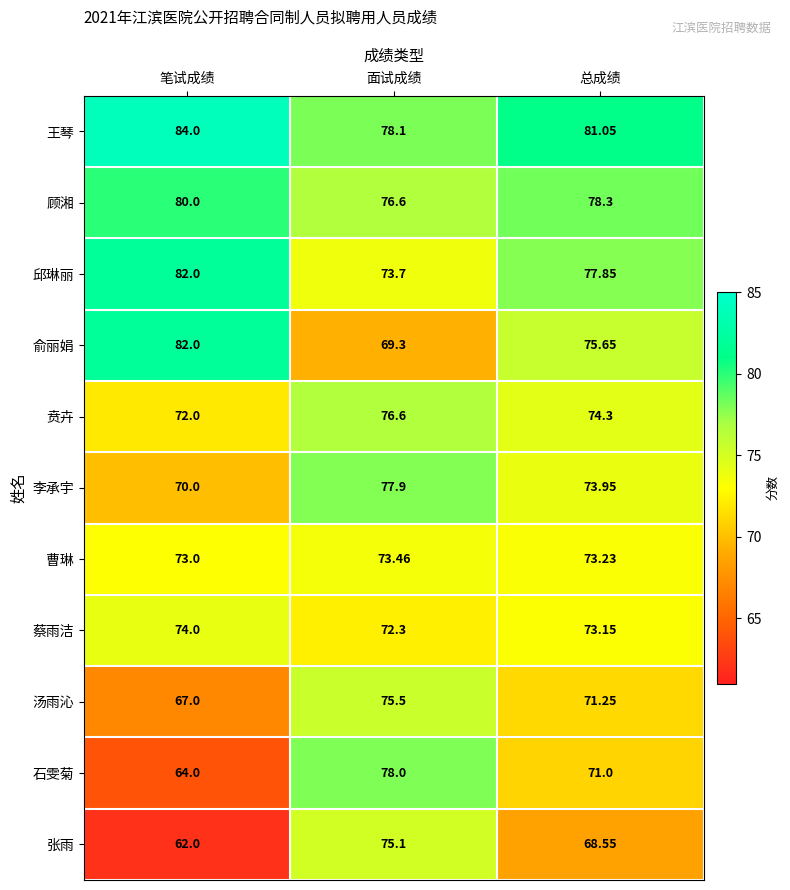

Is the value of 张雨 at 面试成绩 greater than the value of 汤雨沁 at 笔试成绩?

Yes